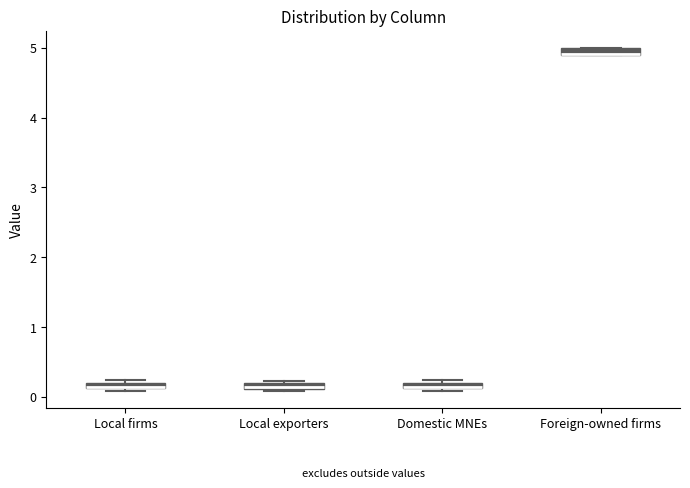

Where is the lower edge of the box for Local exporters on the y-axis? The values are not printed on the chart, so give them approximately, as read against the axis.

0.1